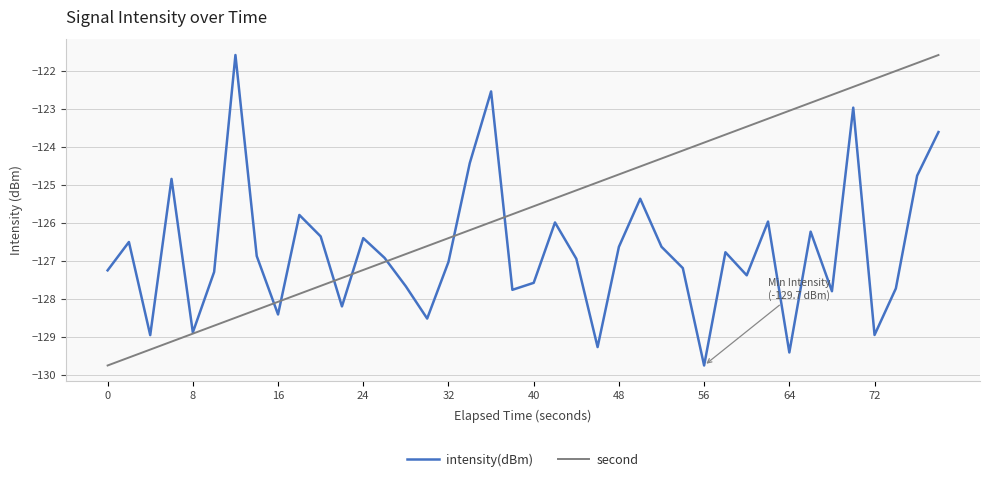

What is the difference between the second highest and second lowest values in the intensity(dBm) series?

6.9